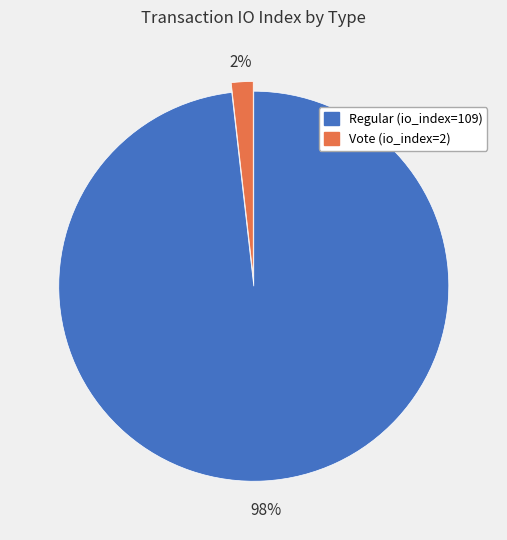

Does Vote (io_index=2) account for over 50% of the chart?

No